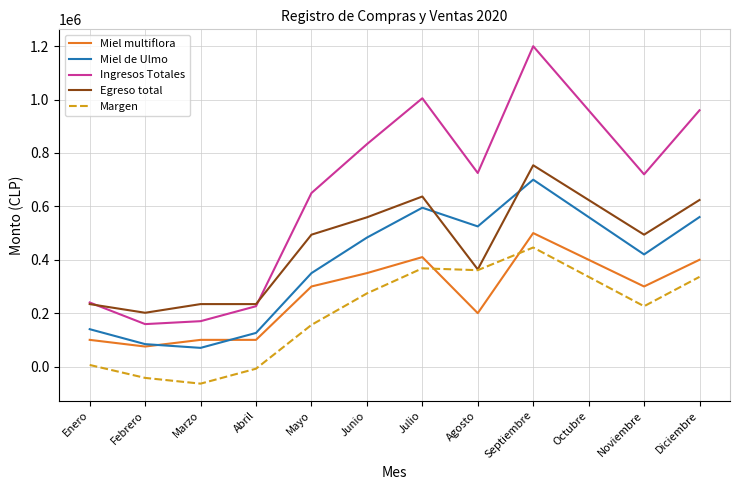

True or false: Margen and Ingresos Totales intersect in this chart.

False